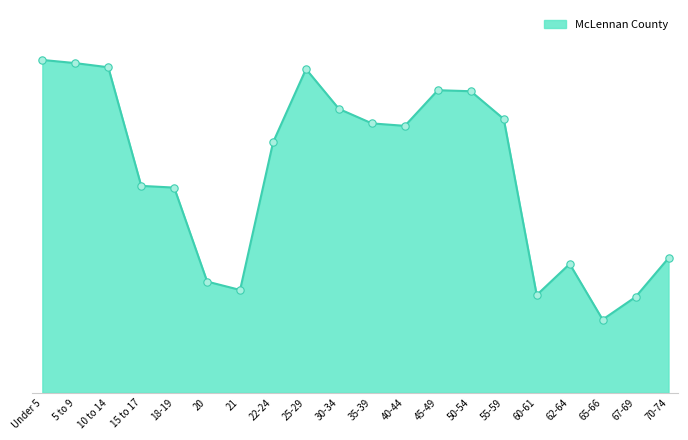

What is the change in value from 62-64 to 67-69?

-1651